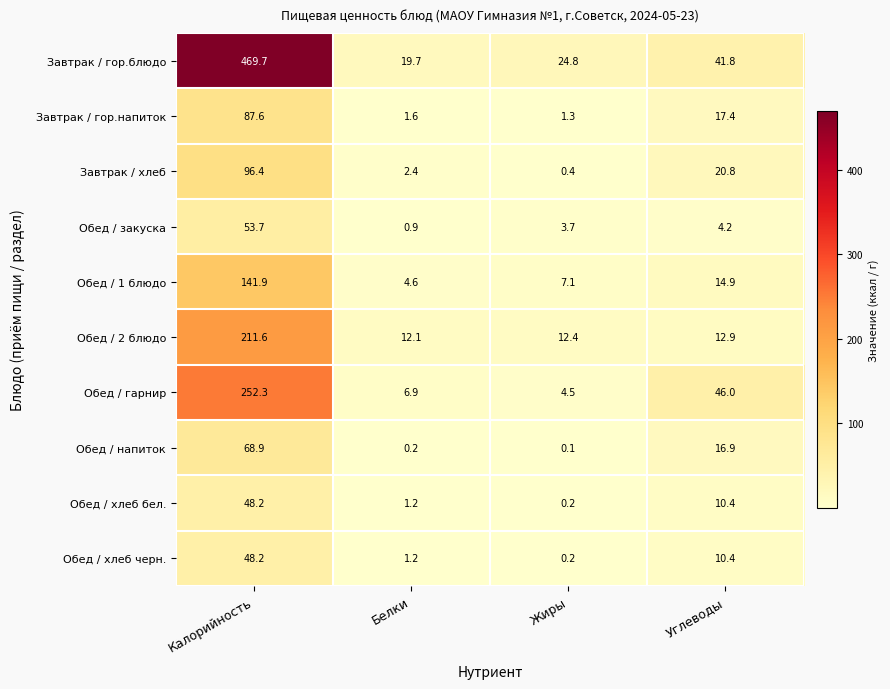

List the labels in order of Обед / хлеб бел. value, smallest first.

Жиры, Белки, Углеводы, Калорийность